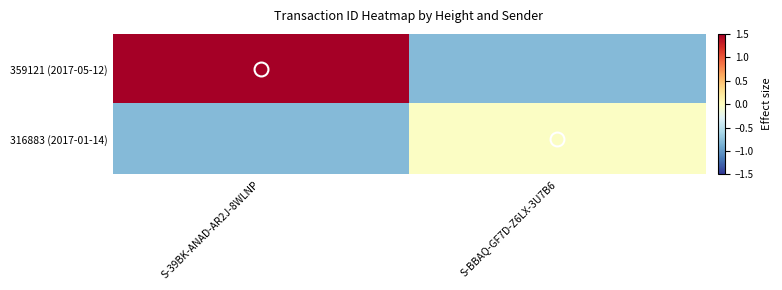

At which category is the sum across all series the highest?

S-39BK-ANAD-AR2J-8WLNP